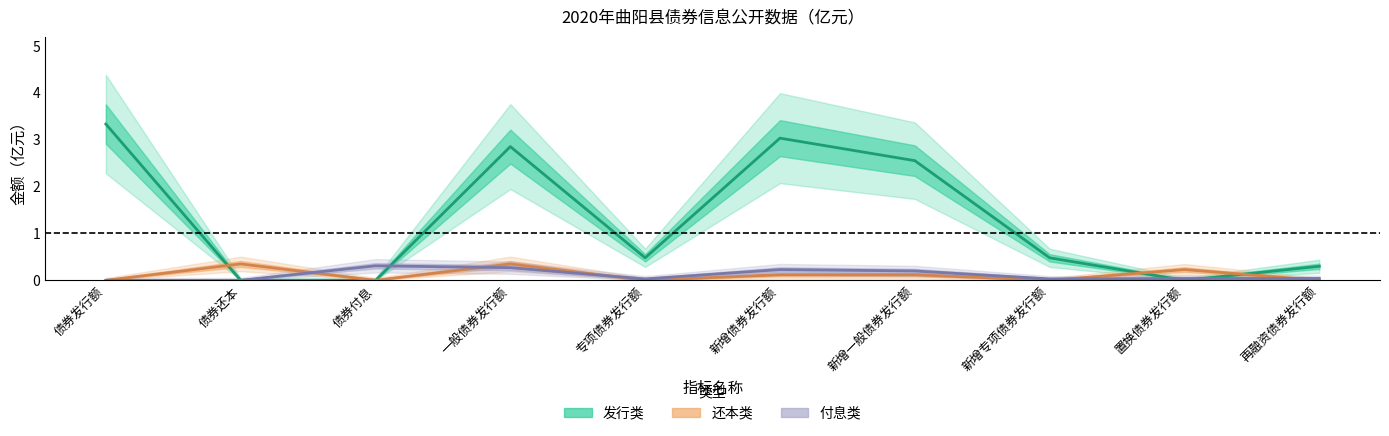

Which series has the largest total across all categories?

发行类